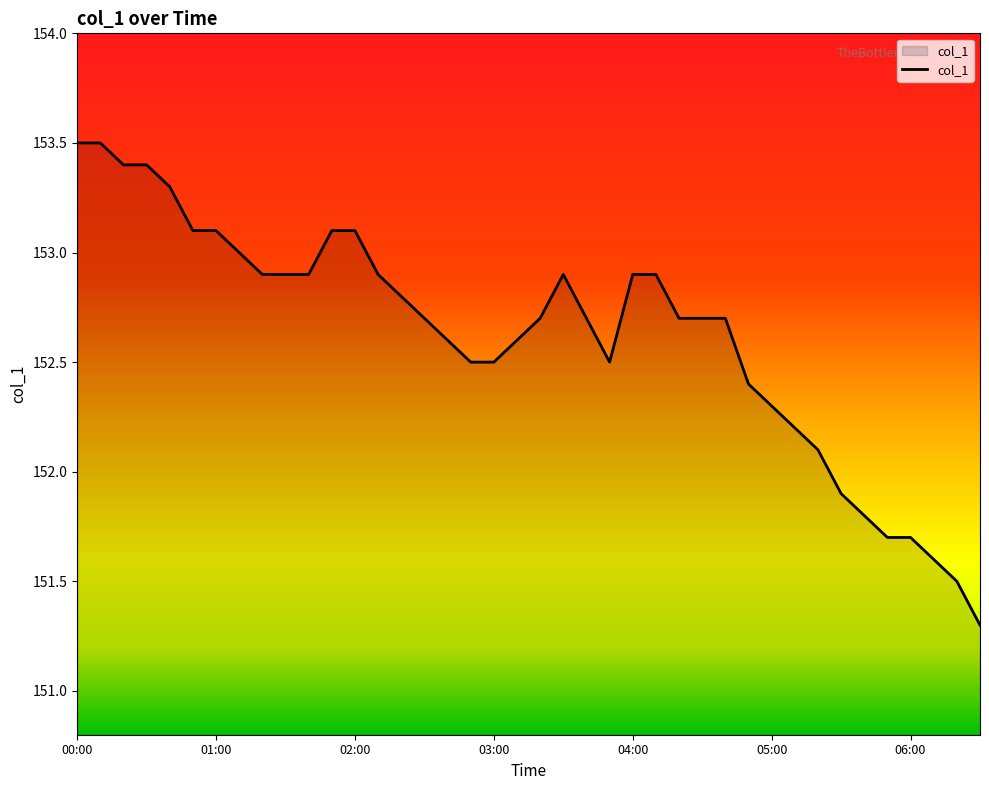

What is the greatest value displayed?

153.5